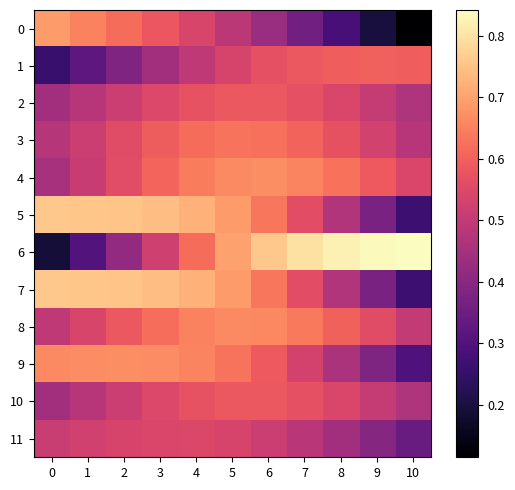

Which series has the largest total across all categories?

6